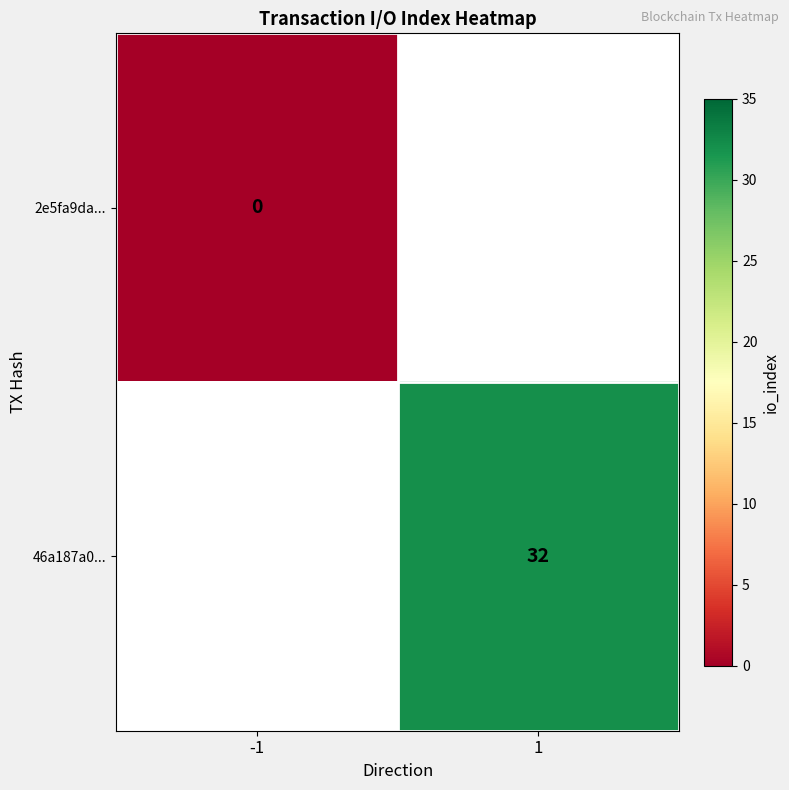

True or false: 46a187a0... has a value of 32 at 1.

True